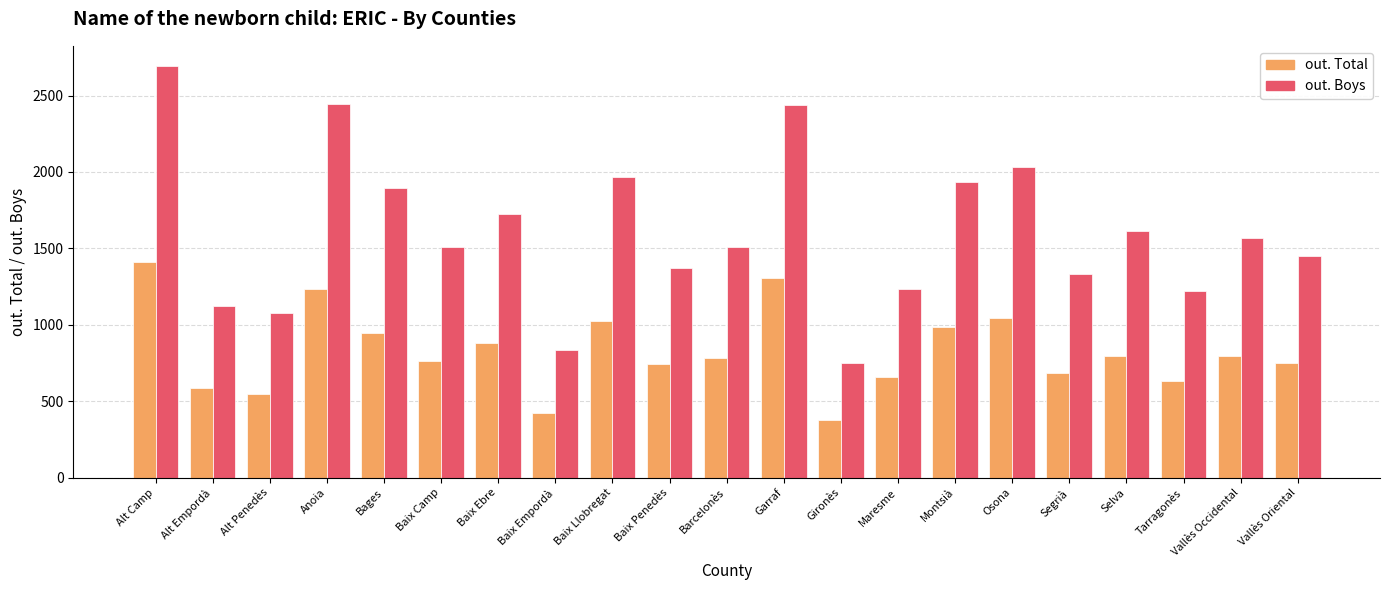

List the series in order of their peak value, highest first.

out. Boys, out. Total